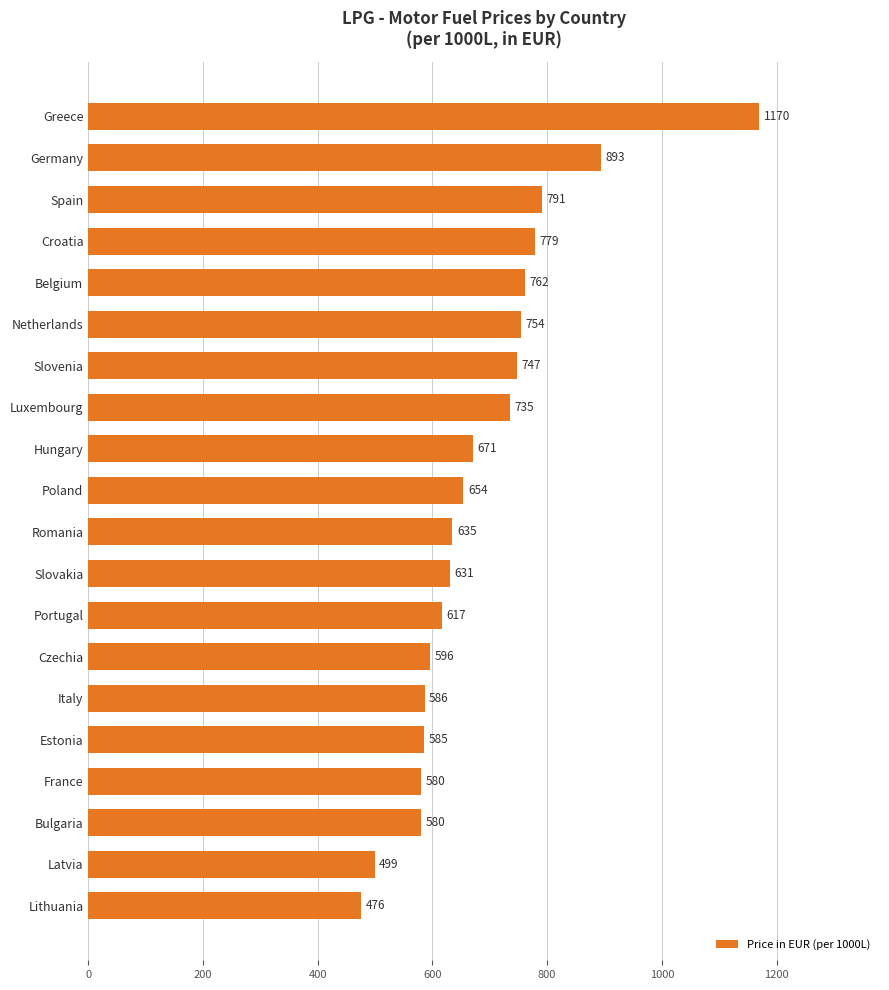

What is the ratio of the value at France to the value at Latvia?

1.2